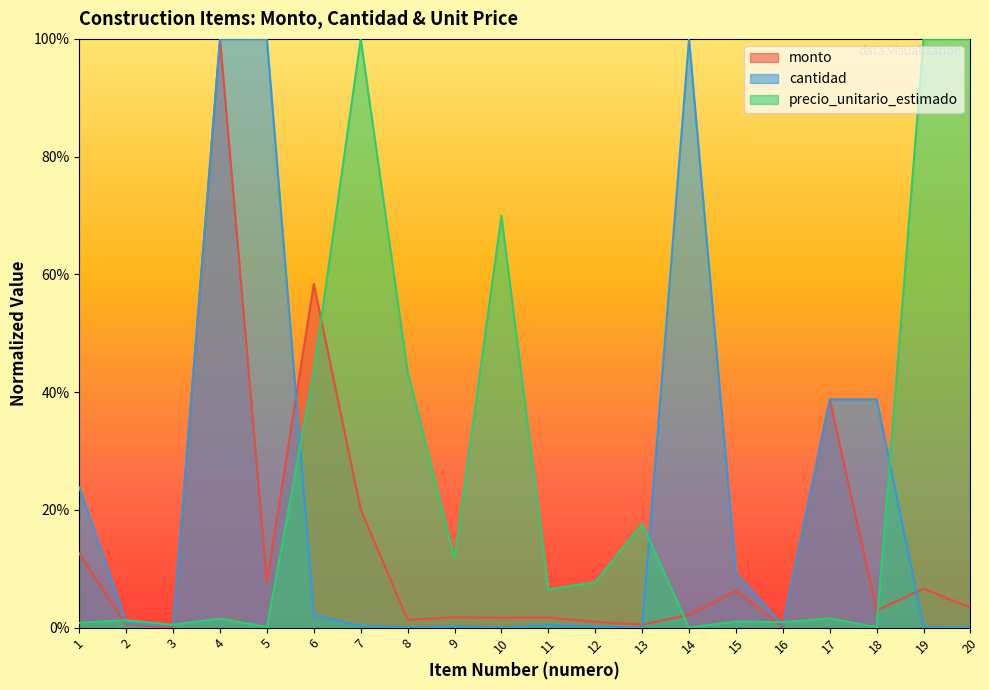

Between 6 and 5, which is larger?

6